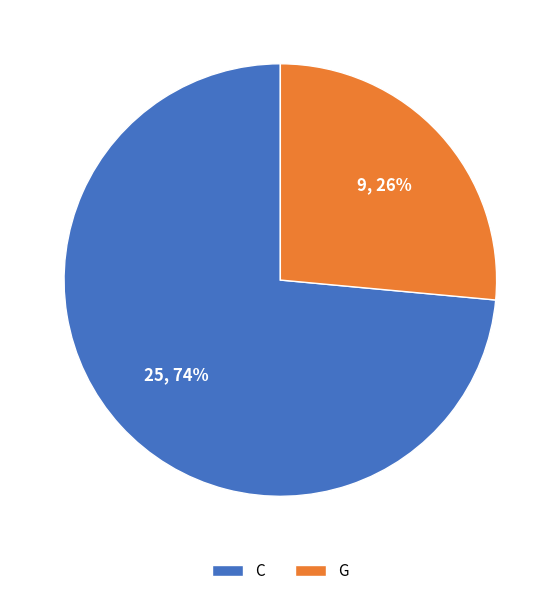

What percentage is the G slice, to the nearest percent?

26%